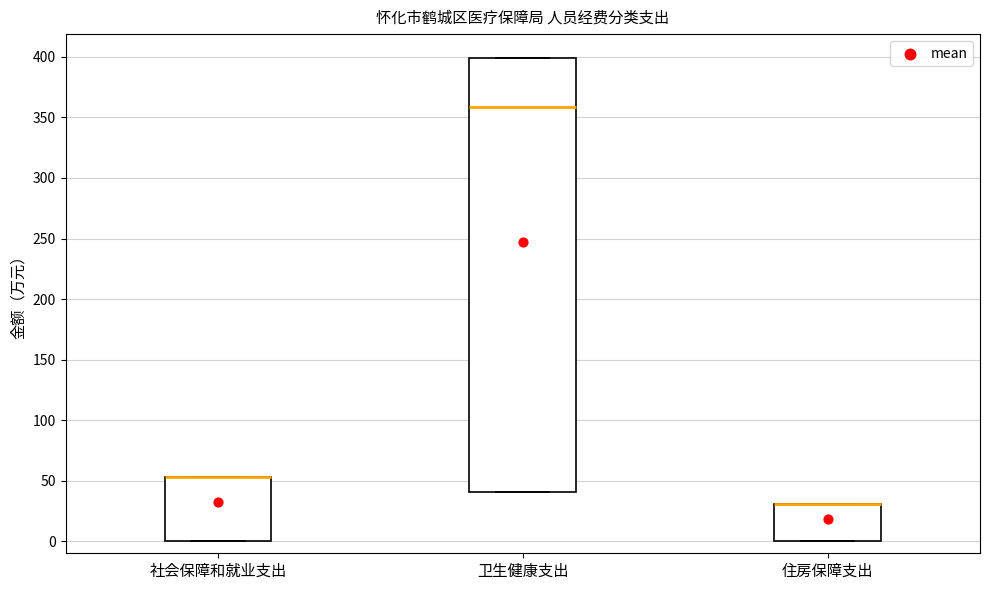

Which box is the tallest, from its lower edge to its upper edge?

卫生健康支出